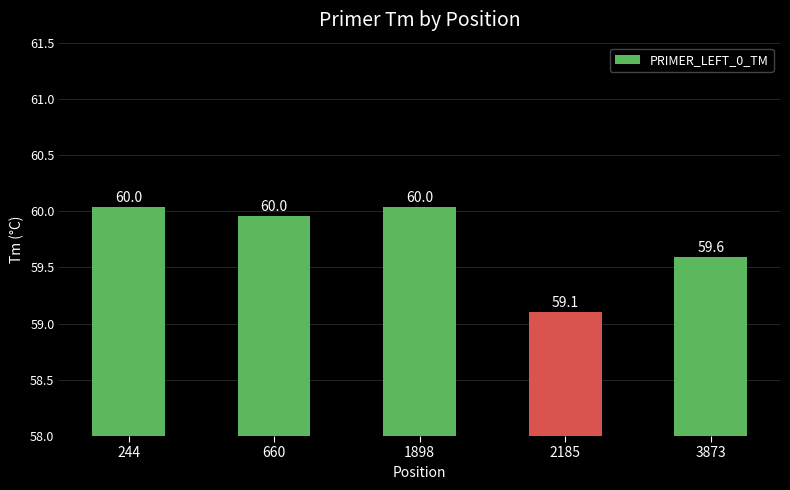

How many bars are there in total?

5